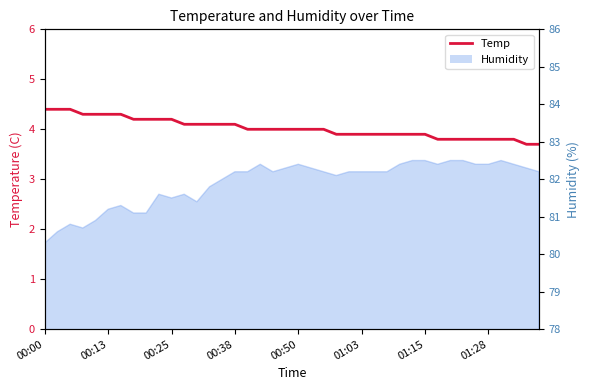

What is the average value?

4.0